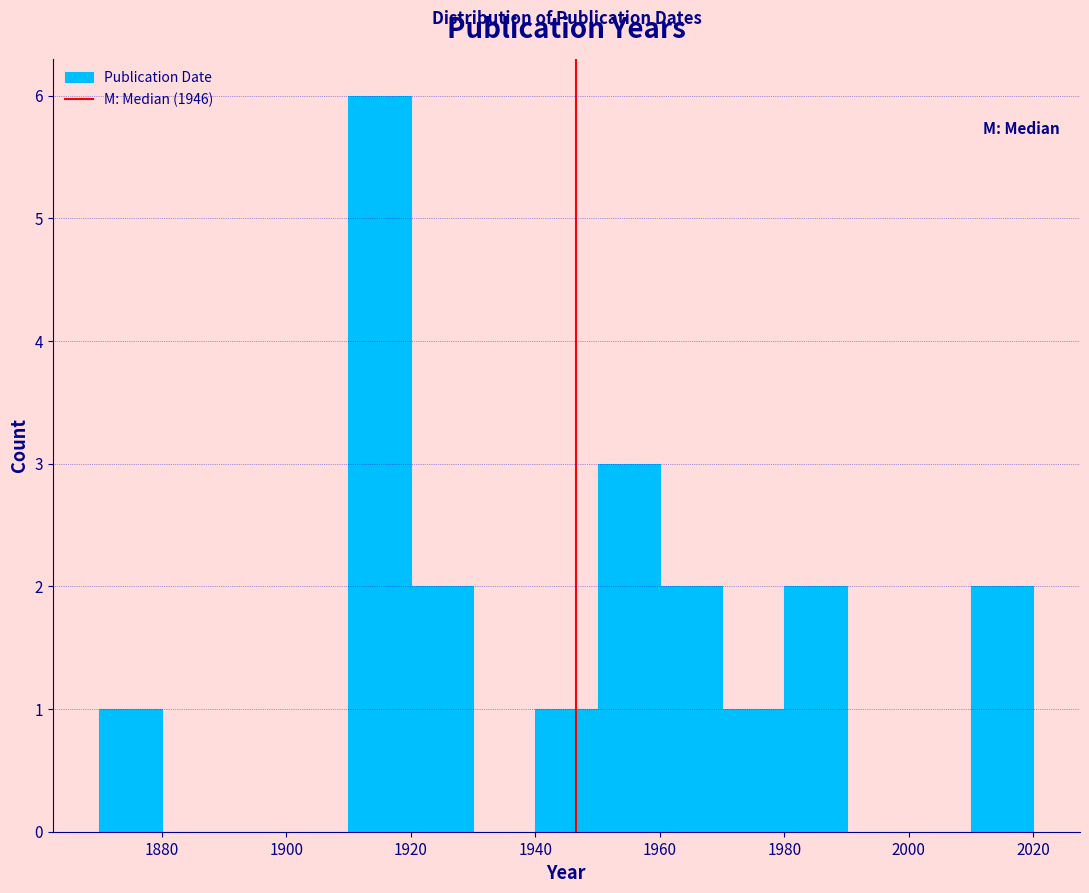

Reading left to right, transcribe this chart: for each bar, give the range it covers on the x-axis and its height. The values are not printed on the chart, so give them approximately, as read against the axis.

1870 to 1880: 1
1880 to 1890: 0
1890 to 1900: 0
1900 to 1910: 0
1910 to 1920: 6
1920 to 1930: 2
1930 to 1940: 0
1940 to 1950: 1
1950 to 1960: 3
1960 to 1970: 2
1970 to 1980: 1
1980 to 1990: 2
1990 to 2000: 0
2000 to 2010: 0
2010 to 2020: 2